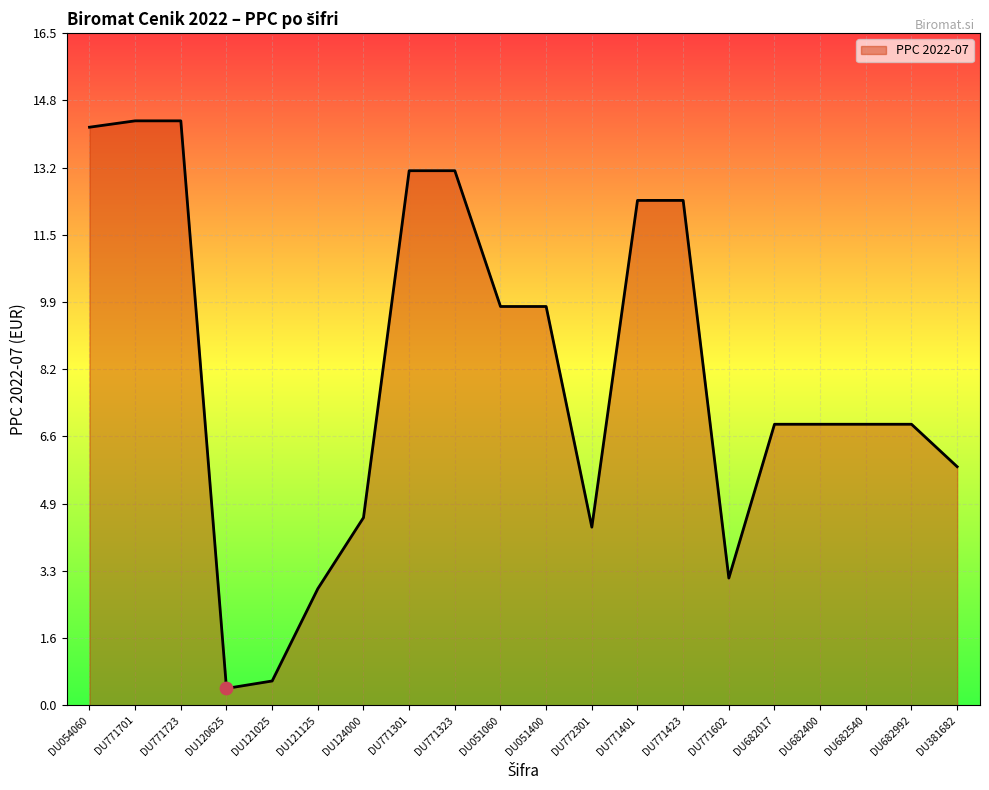

What is the ratio of the value at DU381682 to the value at DU771423?

0.5